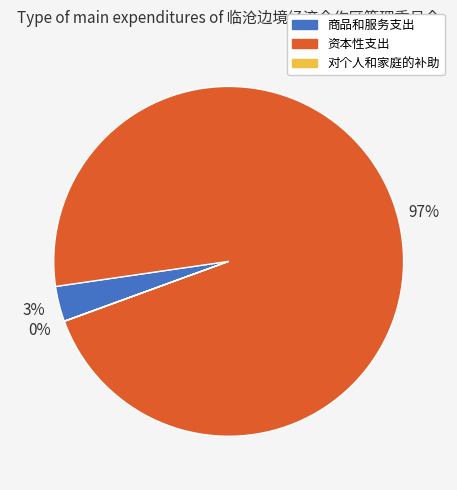

The 商品和服务支出 slice represents 11% of the pie. True or false?

False